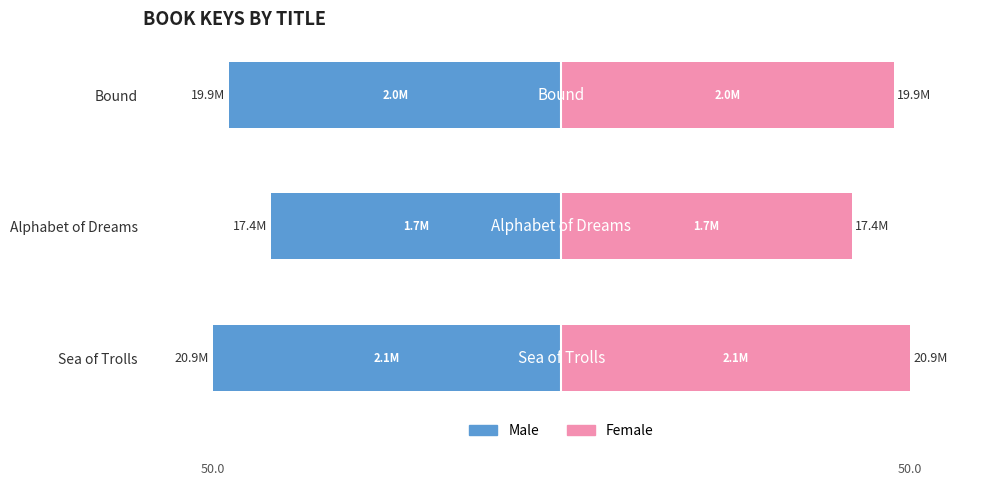

What is the average value of the Male series?

-46.4